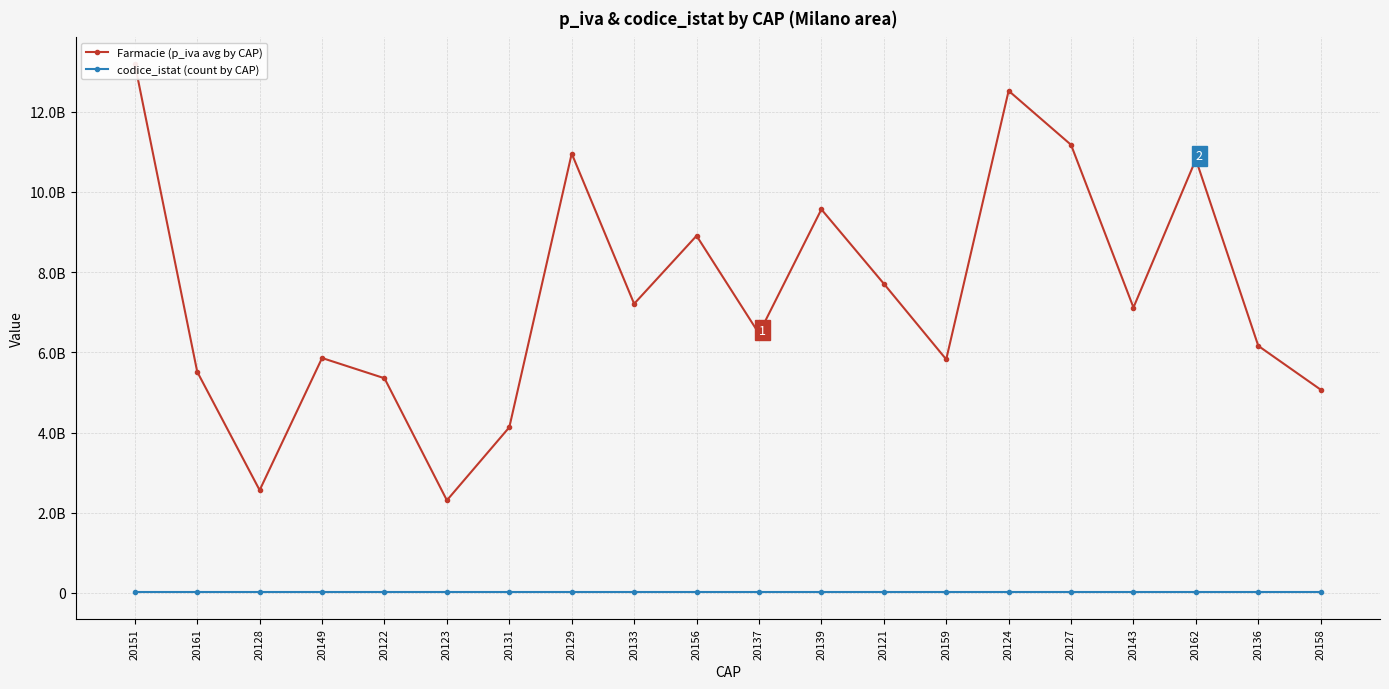

True or false: Farmacie (p_iva avg by CAP) has more than 0 points higher than both neighbors.

True